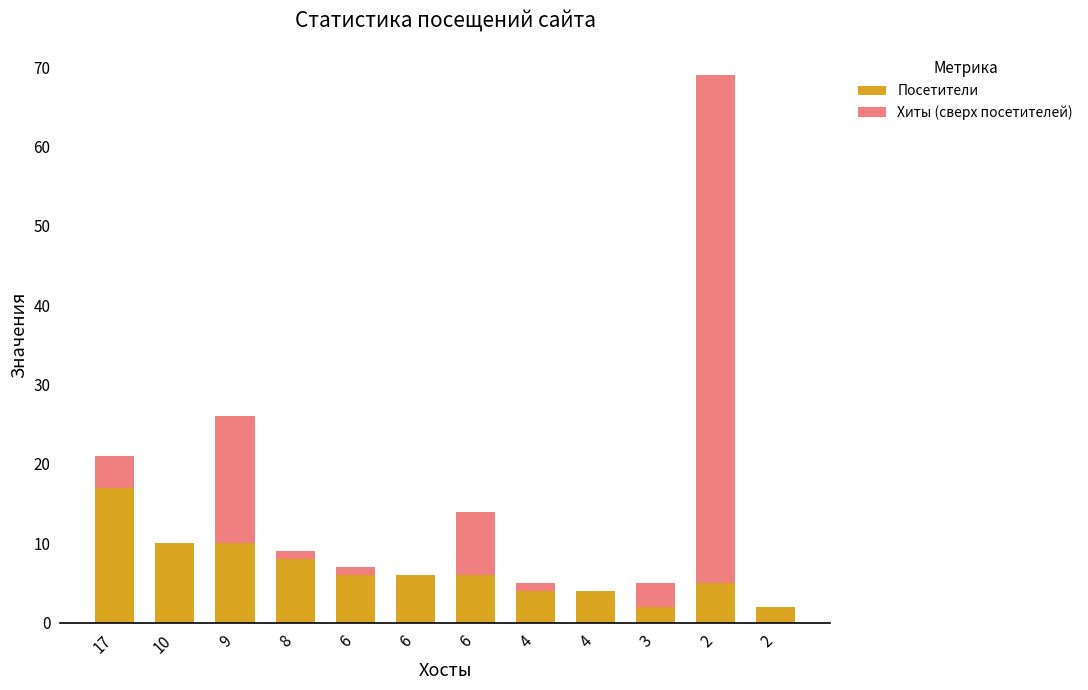

The Хиты (сверх посетителей) series shows 4 at 3. True or false?

False